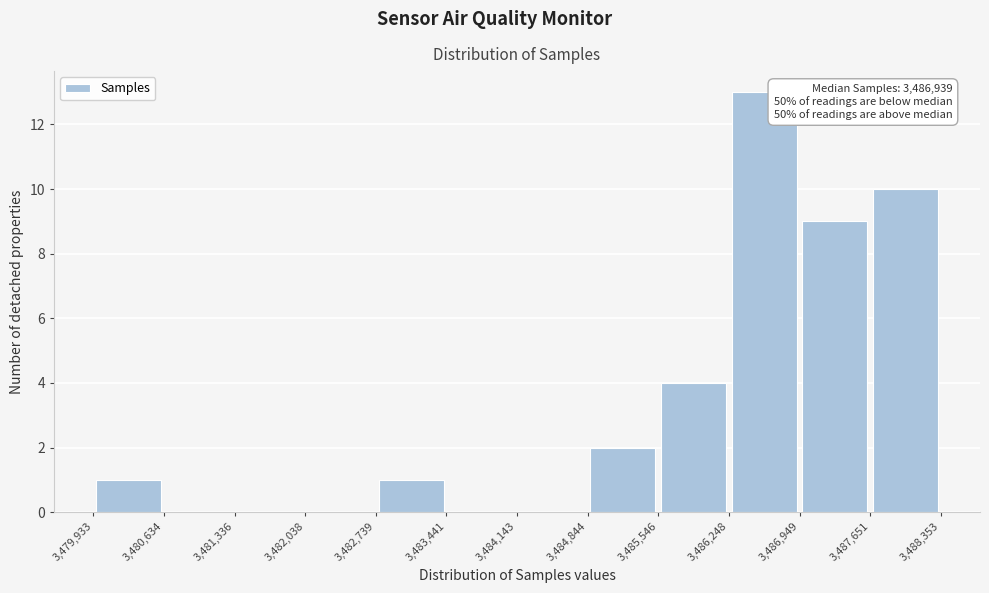

Which range on the x-axis has the tallest bar?

3,486,248 to 3,486,949